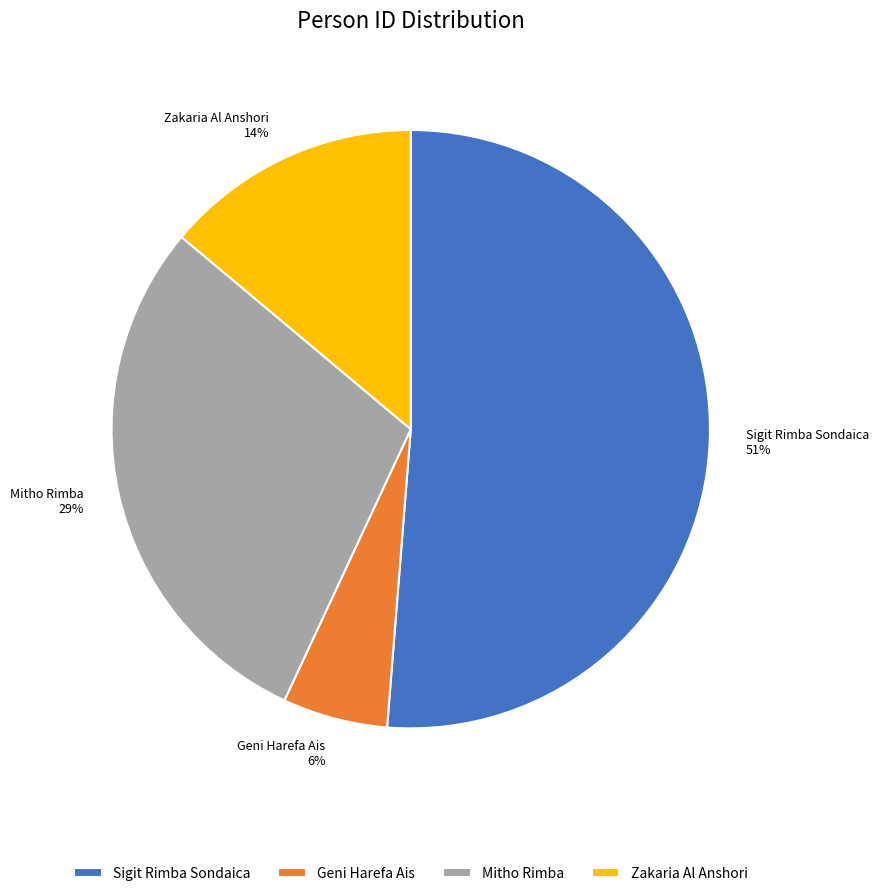

What is the ratio of the value at Mitho Rimba to the value at Zakaria Al Anshori?

2.1